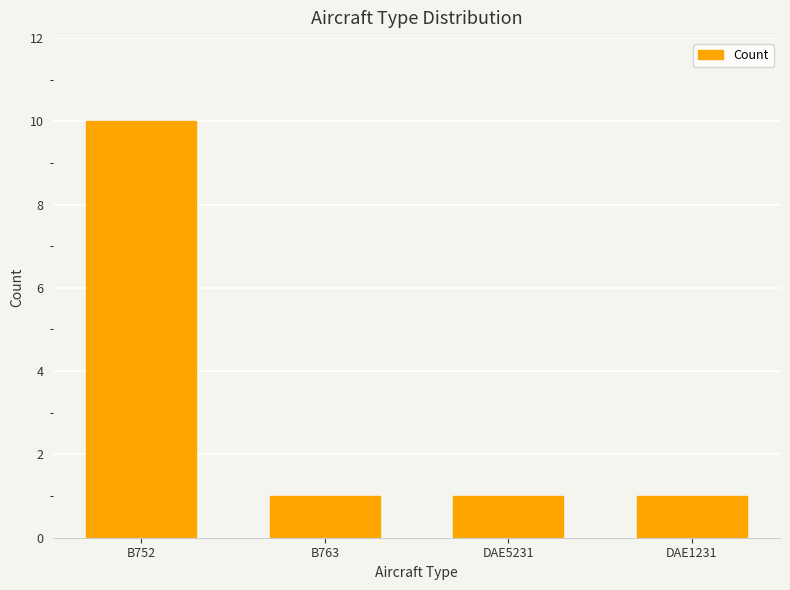

The value at DAE5231 is 1. True or false?

True